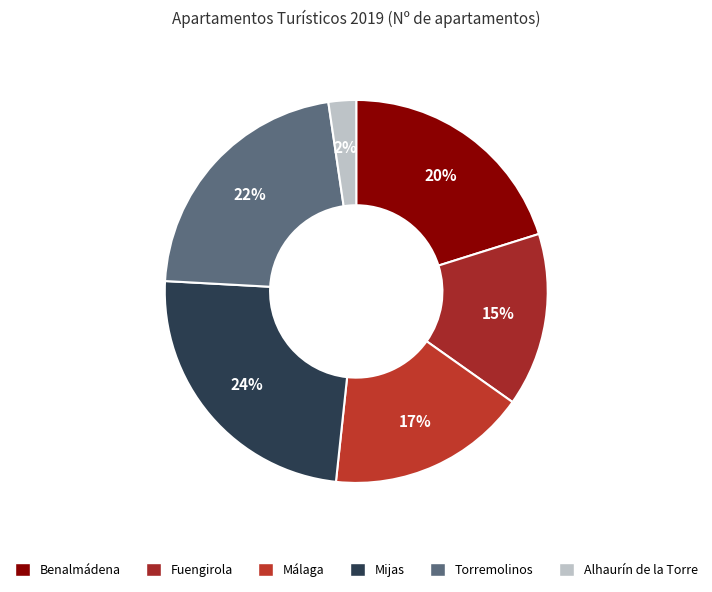

How many segments does this pie chart have?

6